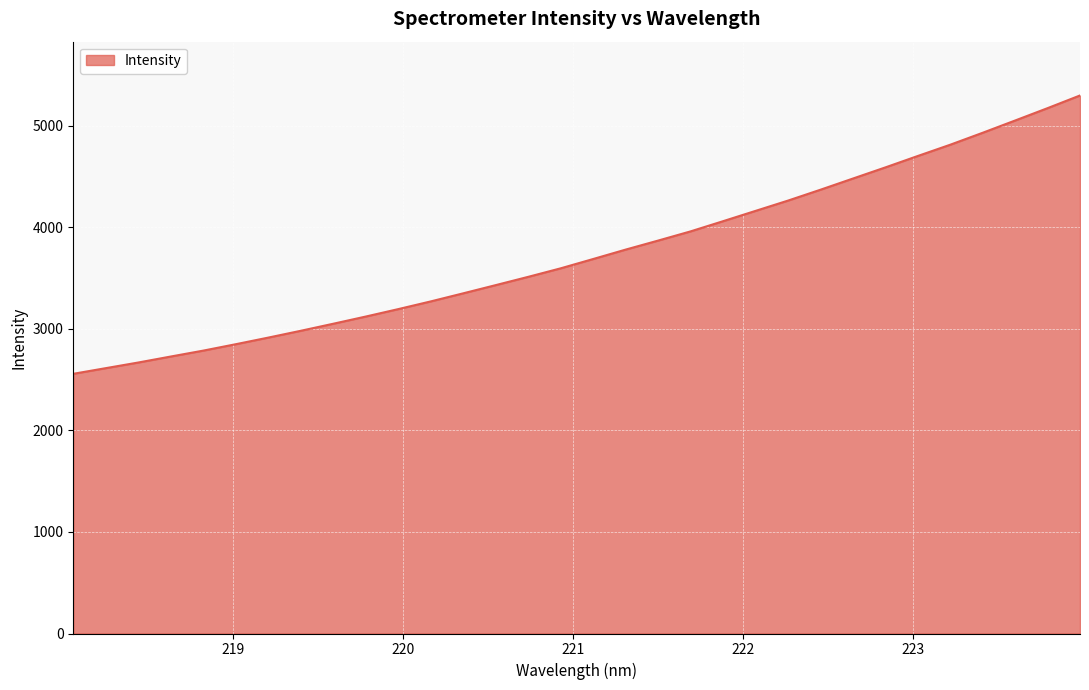

True or false: there are more than 0 points higher than both neighbors.

False